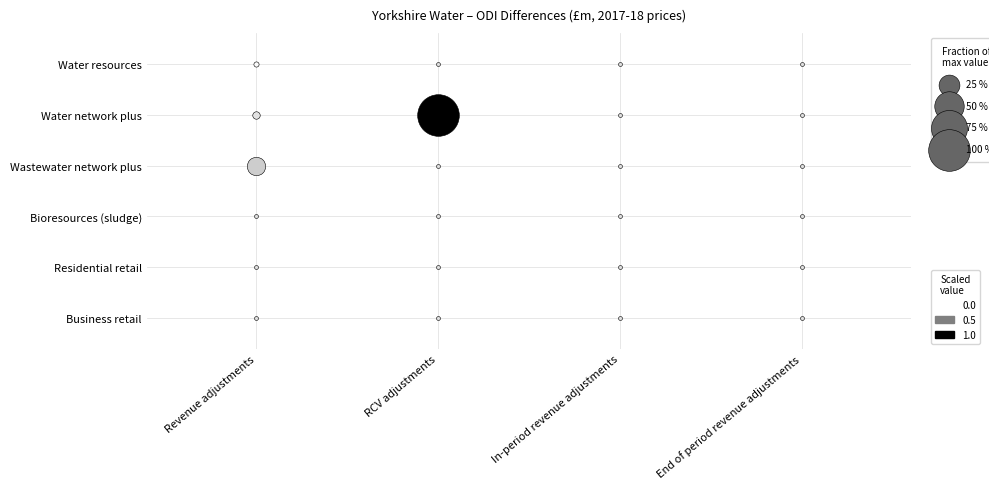

Which series changed the most between In-period revenue adjustments and End of period revenue adjustments?

Water resources